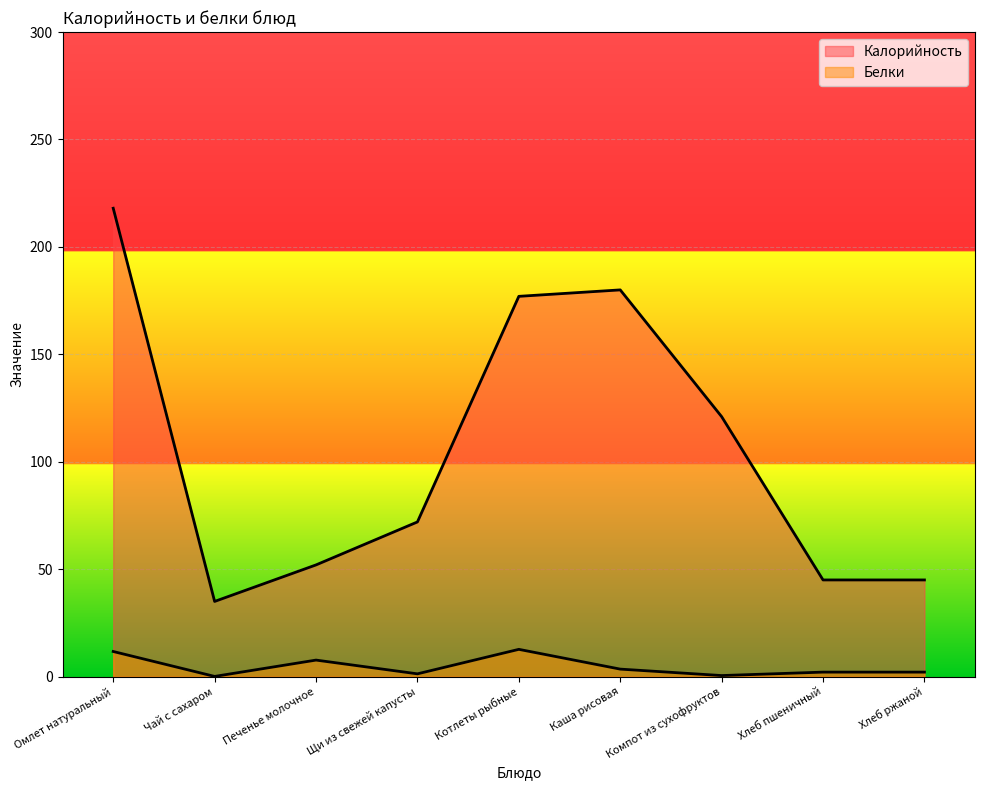

Which category has the lowest value in the Калорийность series?

Чай с сахаром